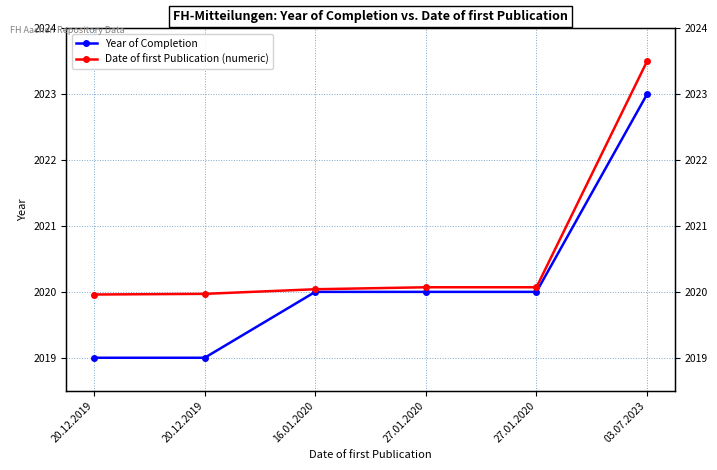

What is the difference between the maximum and minimum values in the Date of first Publication (numeric) series?

3.5